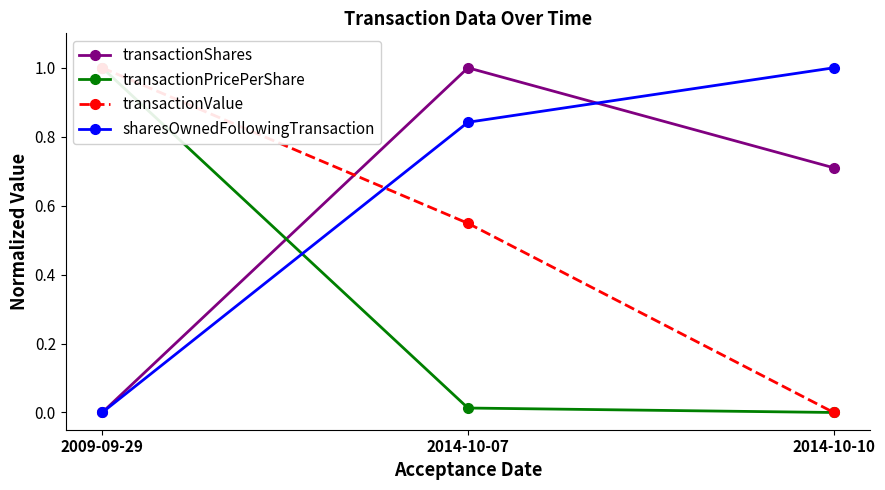

Which series has the largest total across all categories?

sharesOwnedFollowingTransaction